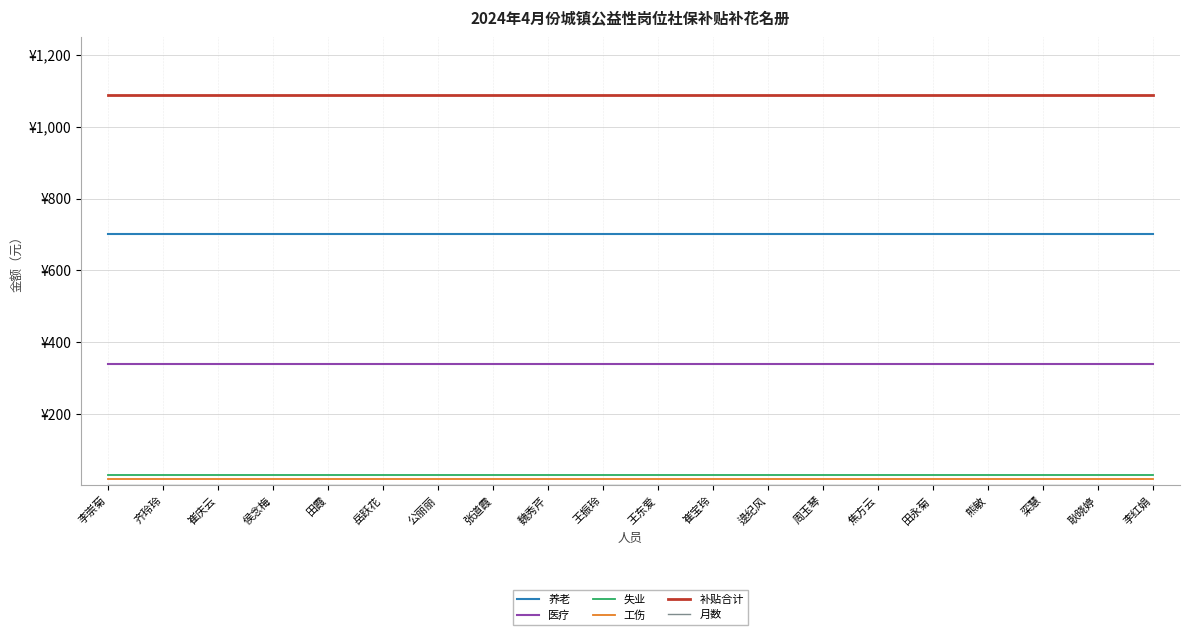

Which has a higher value, 耿晓婷 or 公丽丽?

耿晓婷